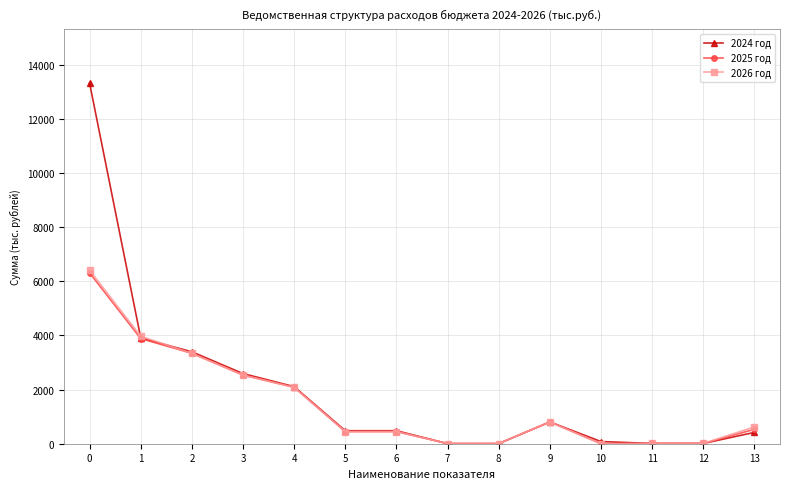

Is the value of 2026 год at 9 greater than the value of 2025 год at 7?

Yes